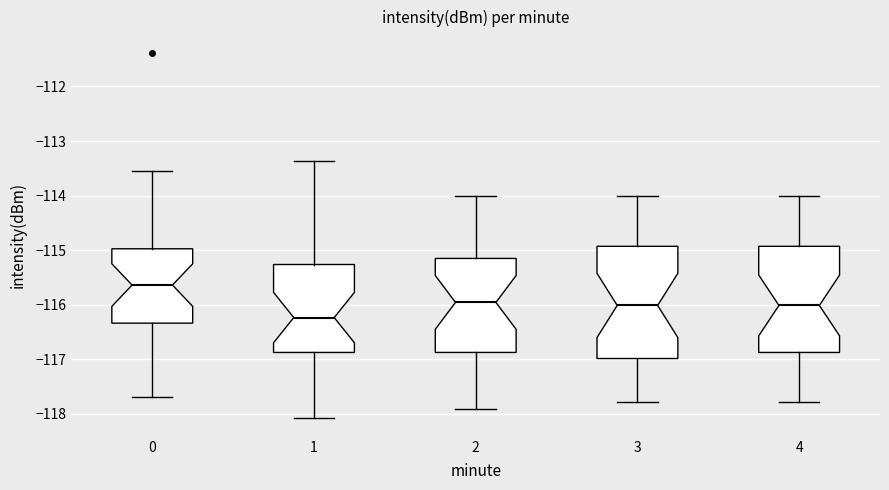

Where does the median line of the box at x = 2 sit on the y-axis? The values are not printed on the chart, so give them approximately, as read against the axis.

-116.0